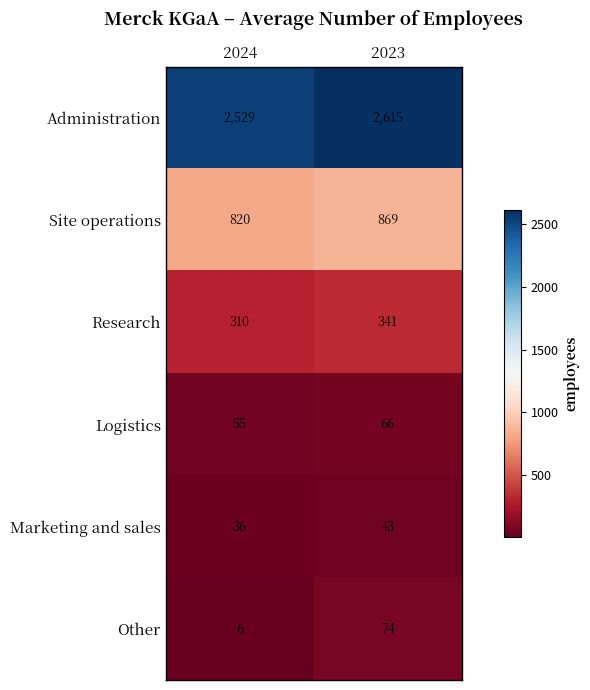

What is the minimum value shown in the chart?

6